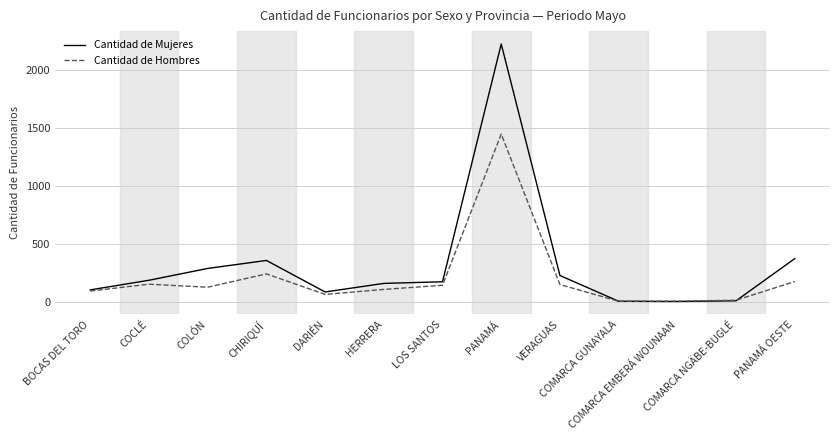

Rank the series by their average value, from lowest to highest.

Cantidad de Hombres, Cantidad de Mujeres